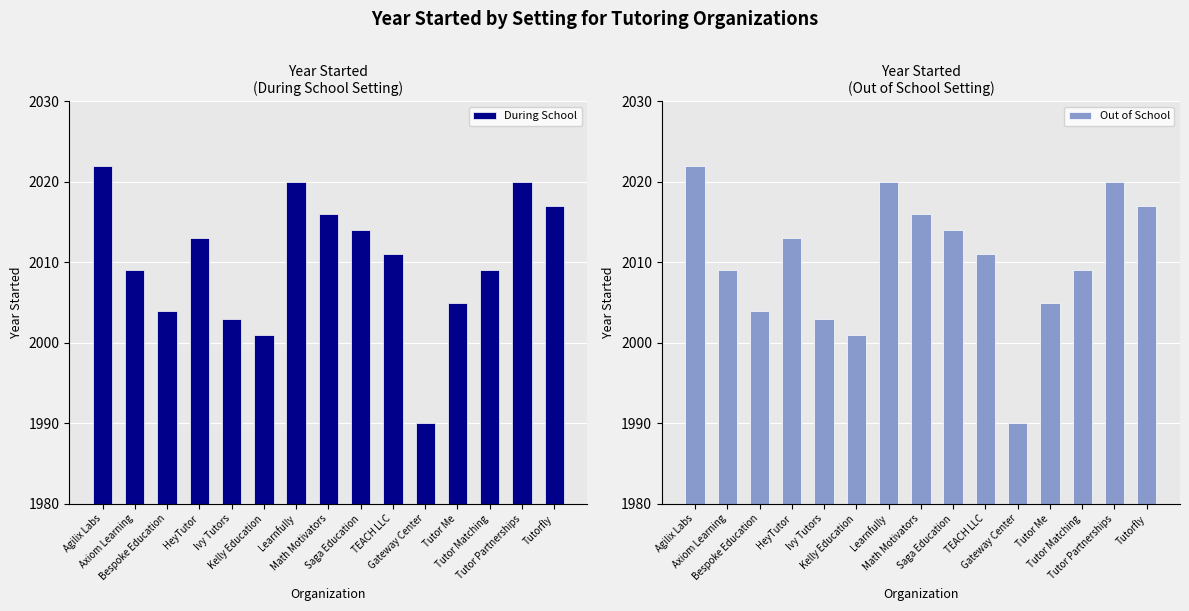

At which category is the sum across all series the highest?

Agilix Labs